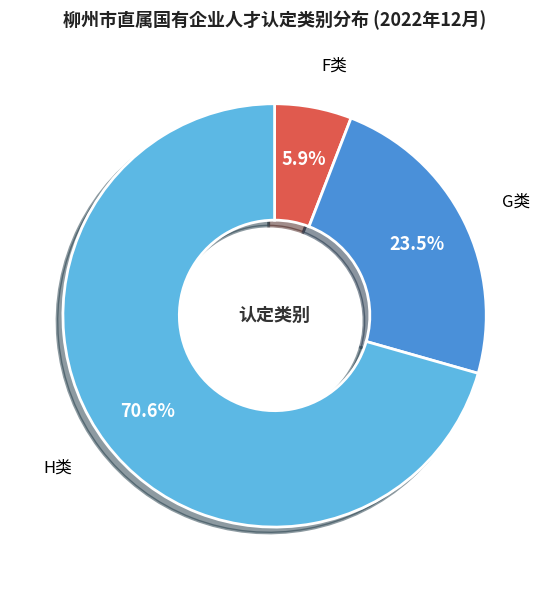

The H类 slice represents 71% of the pie. True or false?

True